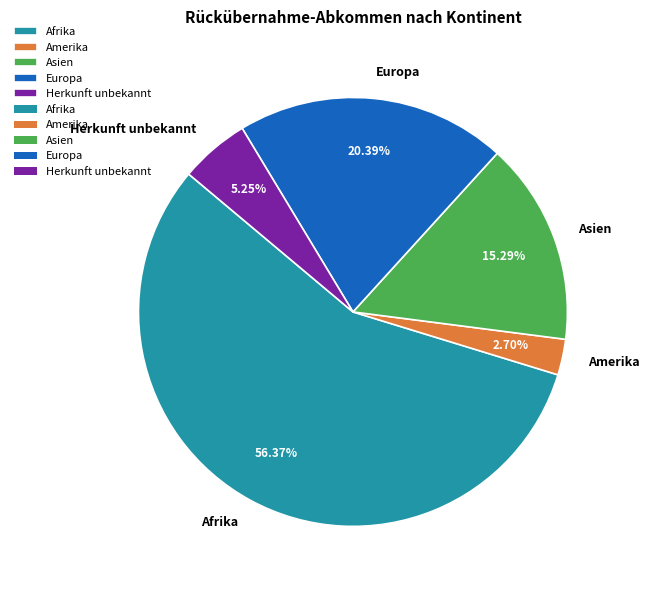

To the nearest percent, what percentage of the pie is Afrika?

56%